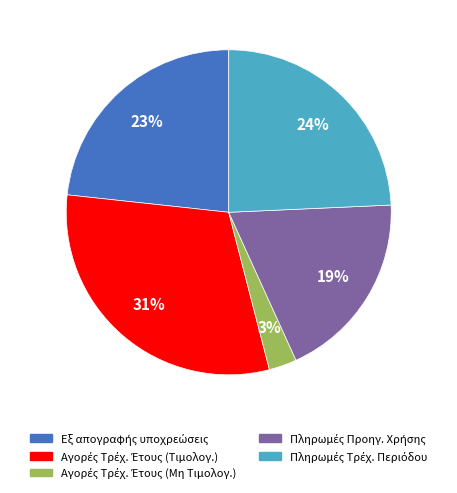

To the nearest percent, what is the average slice percentage?

20%